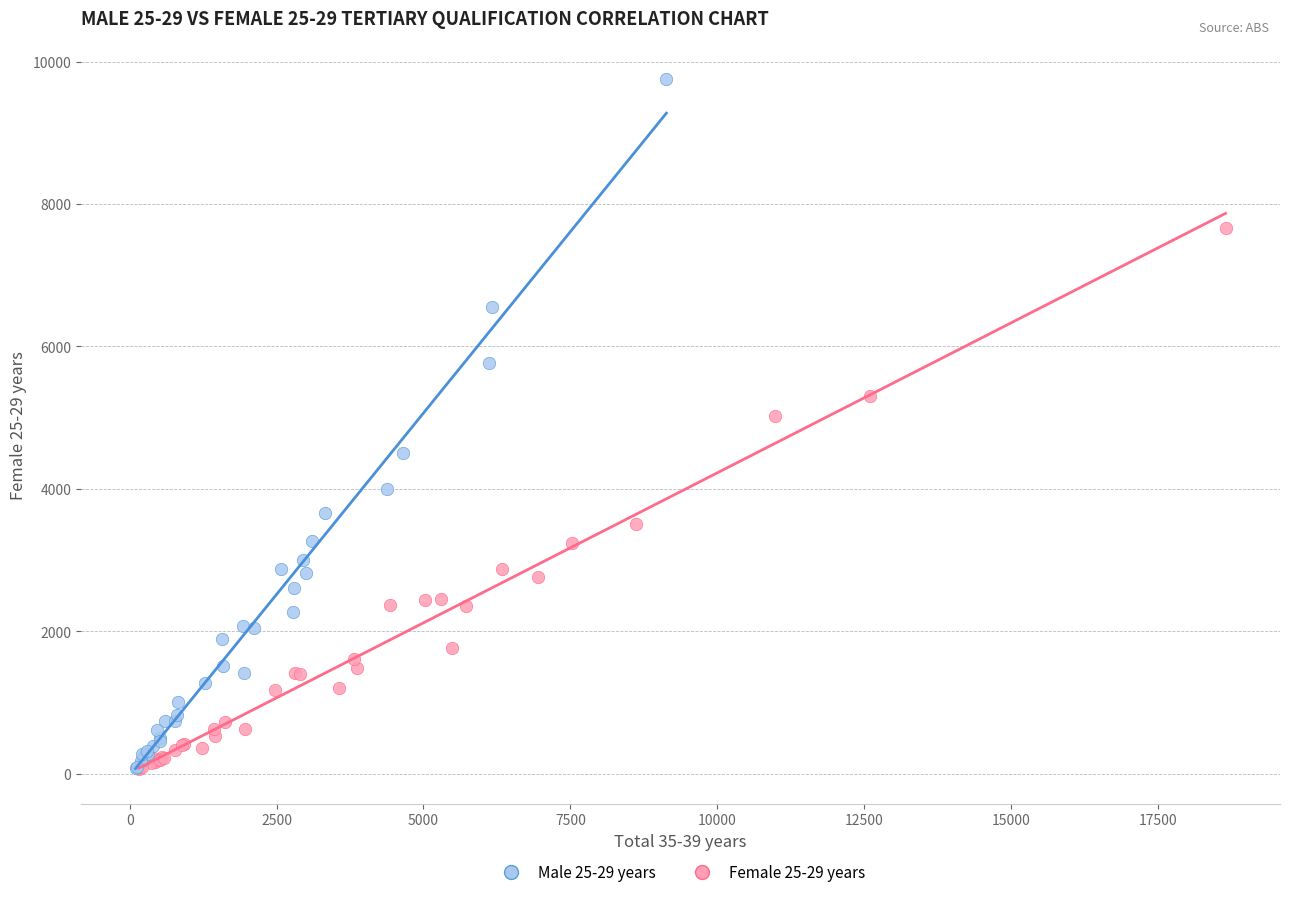

Which series contains the highest Y value?

Male 25-29 years